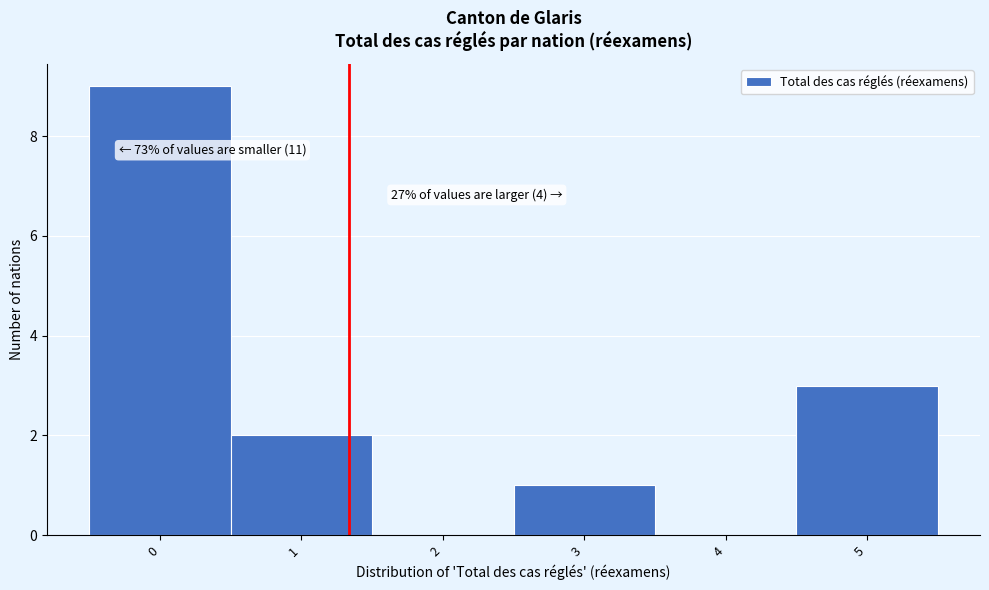

Which range on the x-axis has the tallest bar?

-0.5 to 0.5